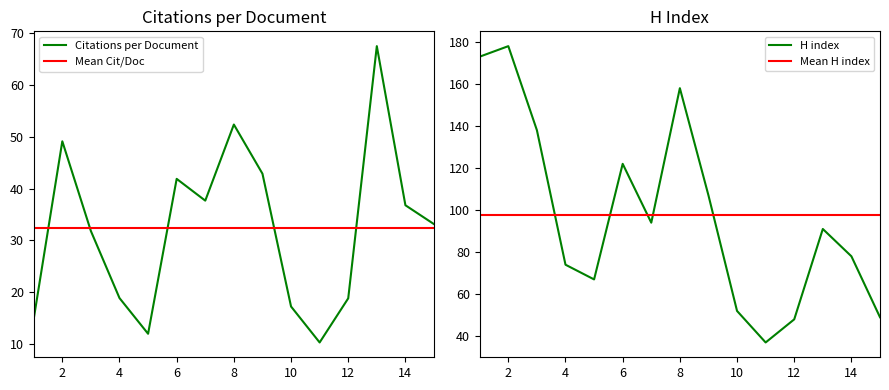

List the labels in order of Citations per document value, smallest first.

11, 5, 1, 10, 12, 4, 3, 15, 14, 7, 6, 9, 2, 8, 13